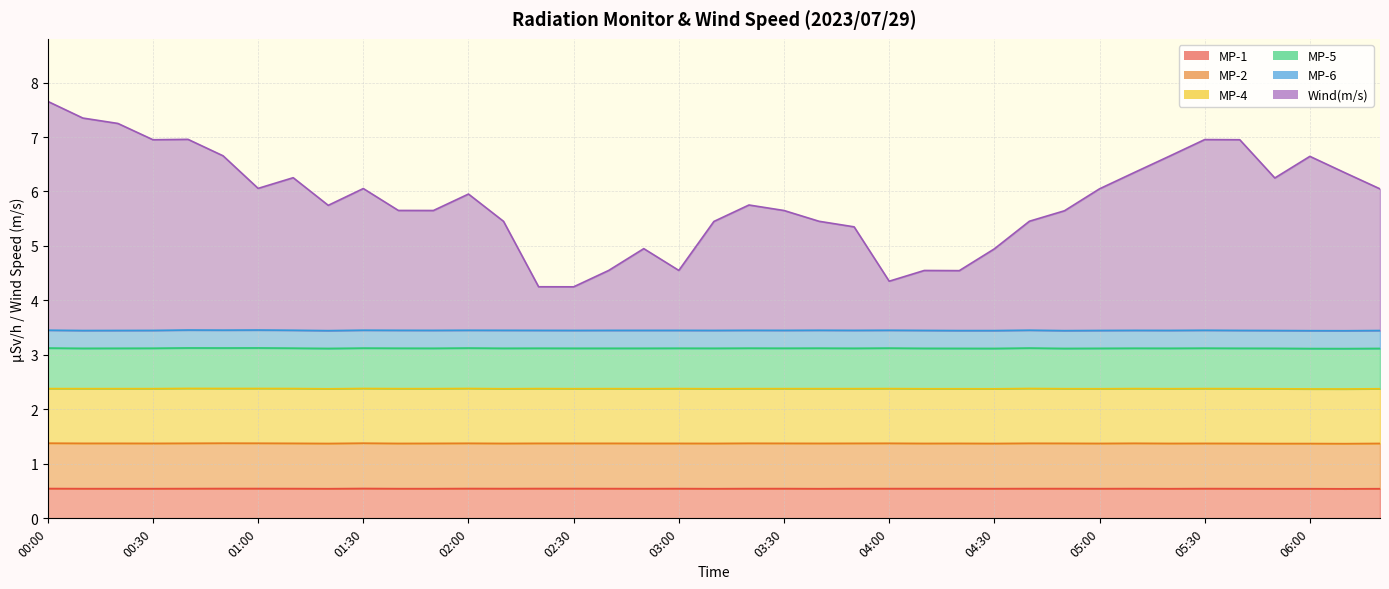

Where is the first local maximum for MP-6?

00:40